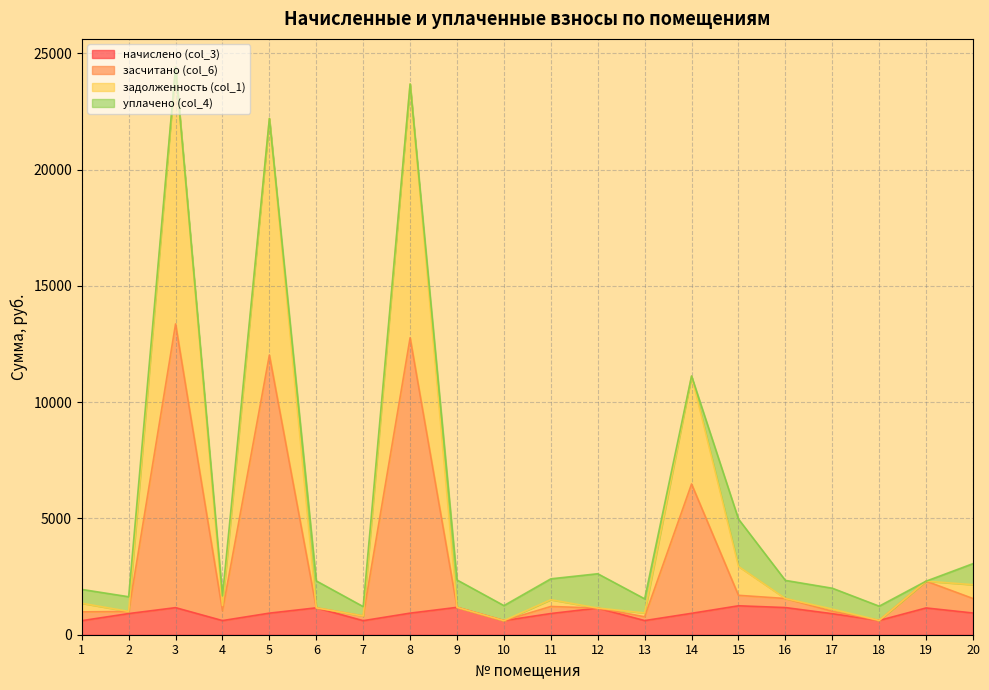

Which category has the lowest value across all series?

1